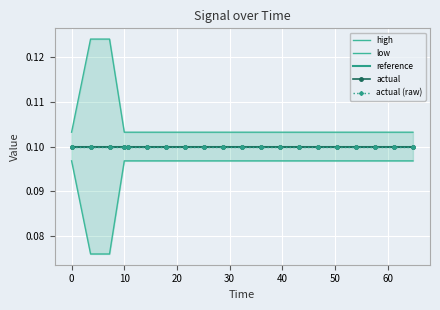

Is it true that actual (raw) equals 0.2 at 30?

False